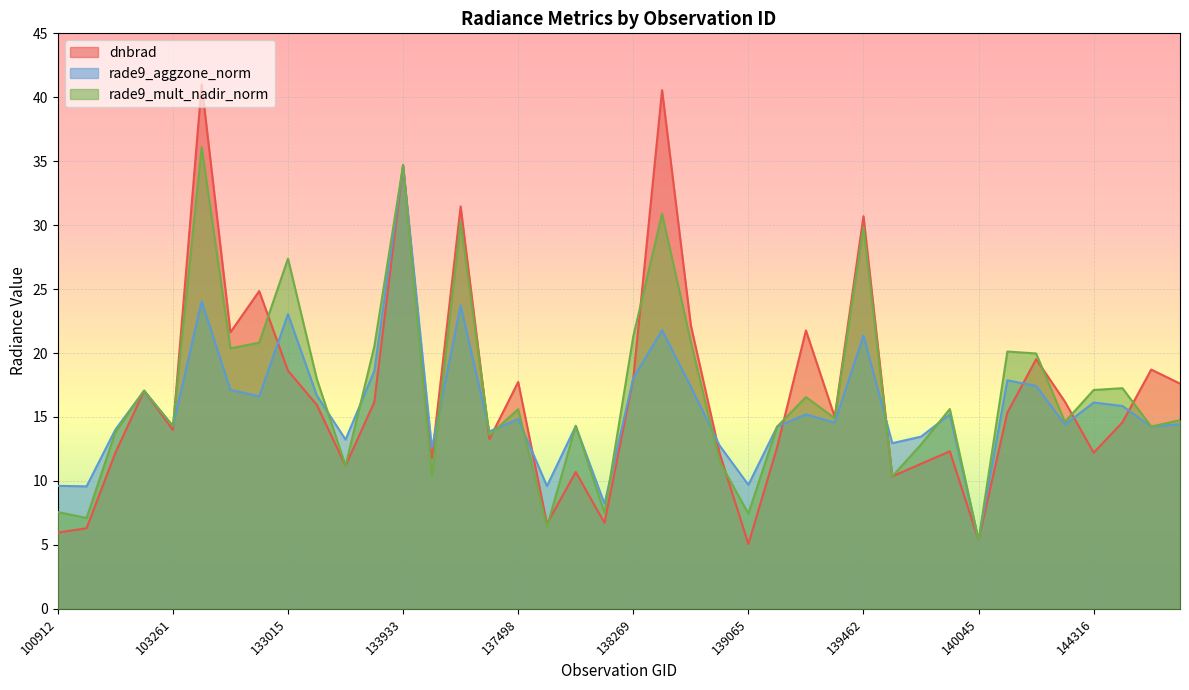

List the labels in order of dnbrad value, largest first.

103380, 138282, 133933, 134492, 139462, 132642, 138463, 139269, 103979, 143526, 144529, 133015, 138269, 137498, 144916, 103023, 143538, 133749, 133195, 143329, 139449, 144515, 103261, 137306, 139254, 139851, 144316, 102783, 138477, 134479, 139658, 133558, 137701, 139645, 137888, 137512, 102535, 100912, 140045, 139065